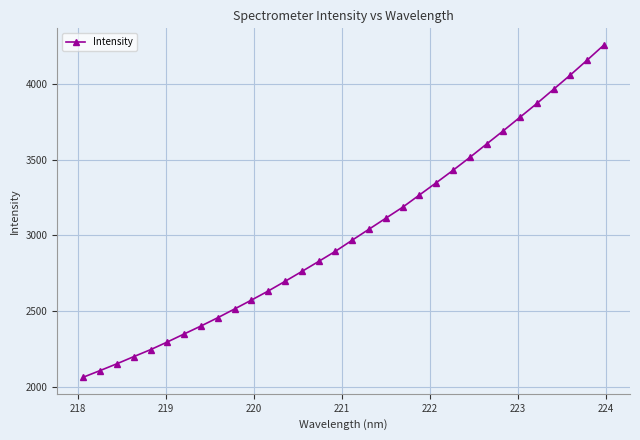

What is the maximum value shown in the chart?

4256.9